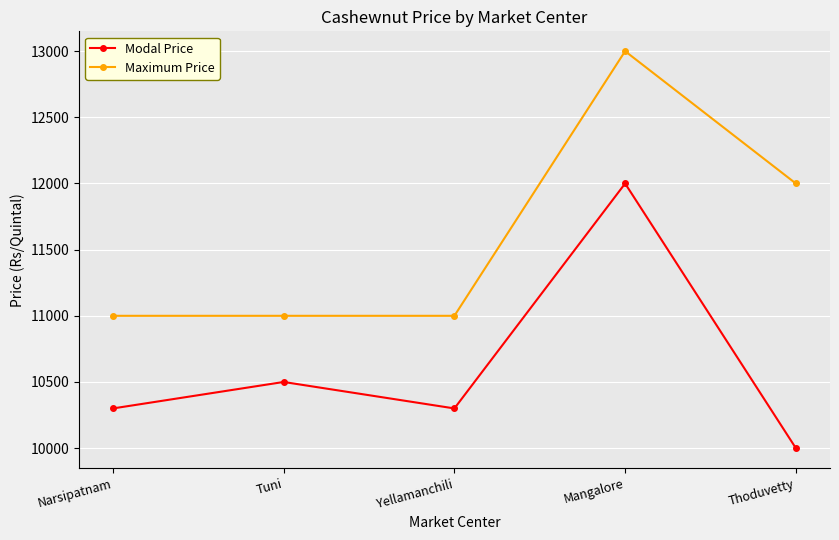

What is the label of the 2nd point from the left?

Tuni